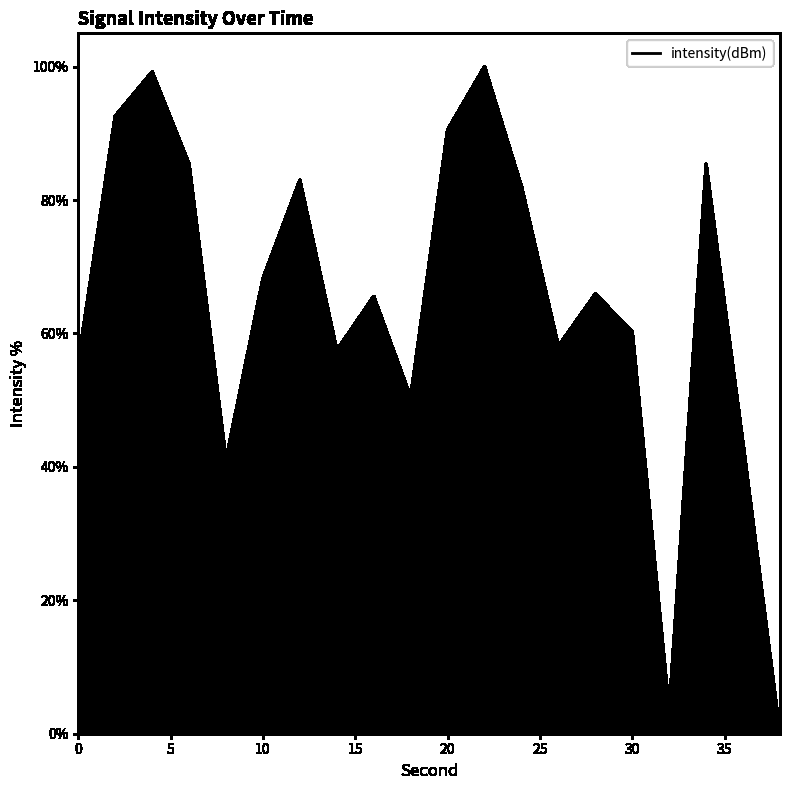

What is the difference between the maximum and minimum values?

100.0